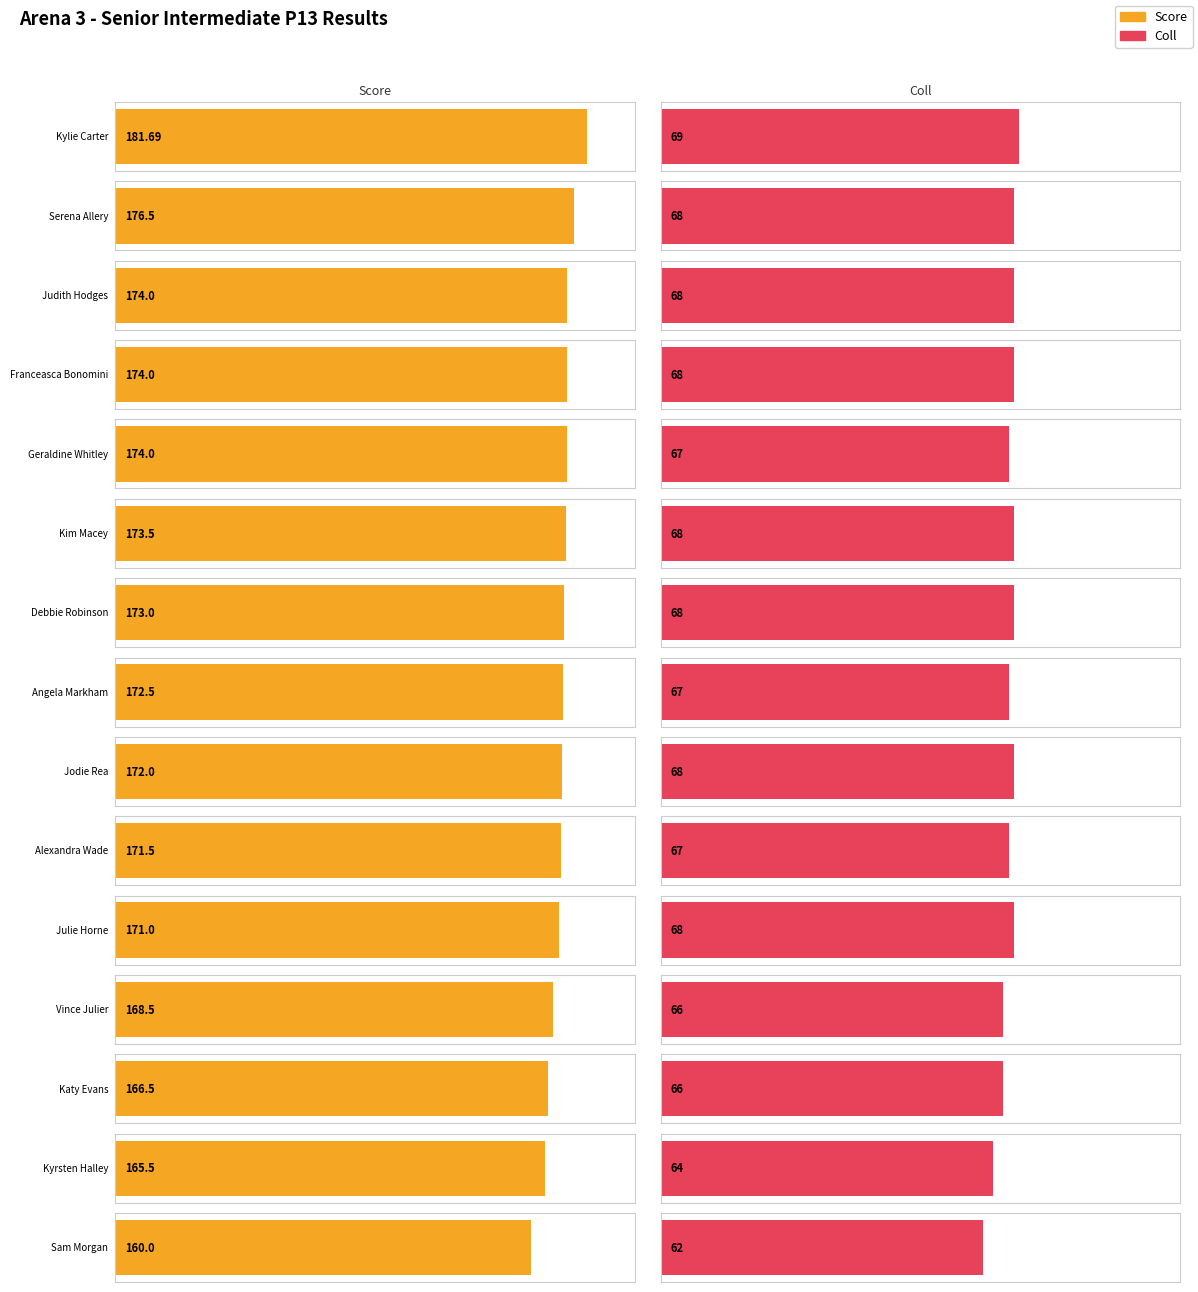

How many groups of bars are there?

15